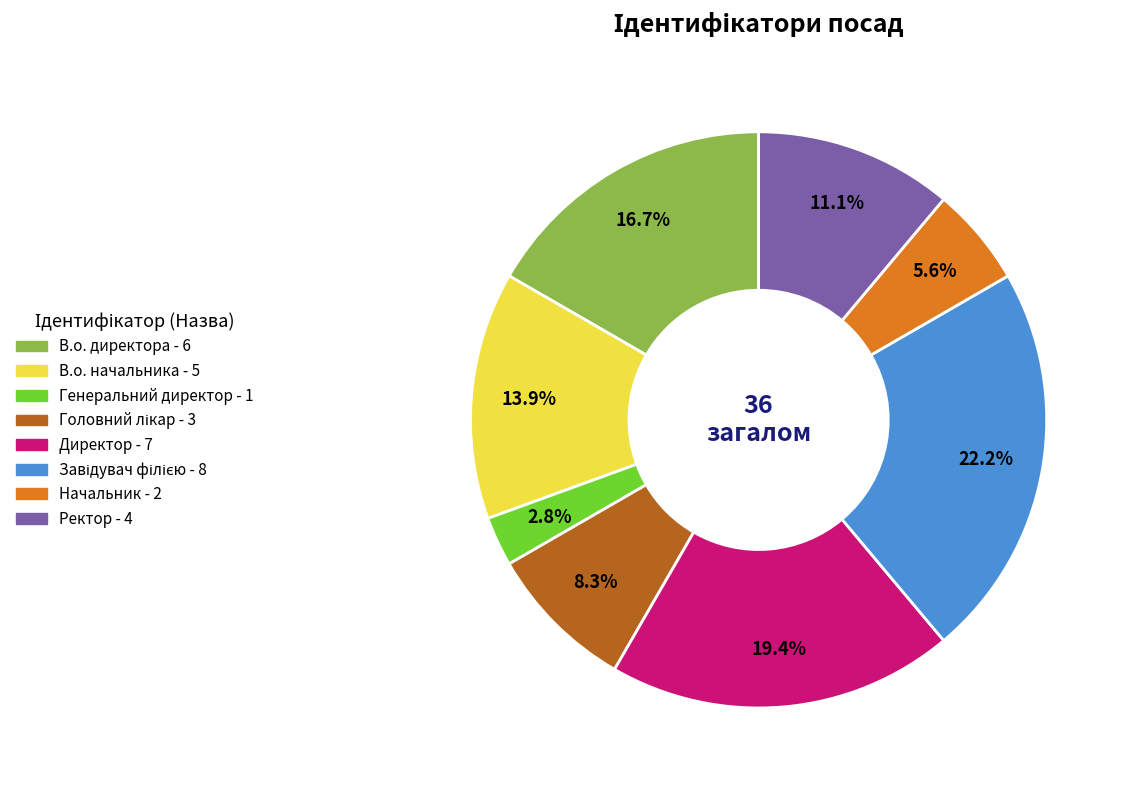

Is it true that В.о. директора is 17% of the pie?

True